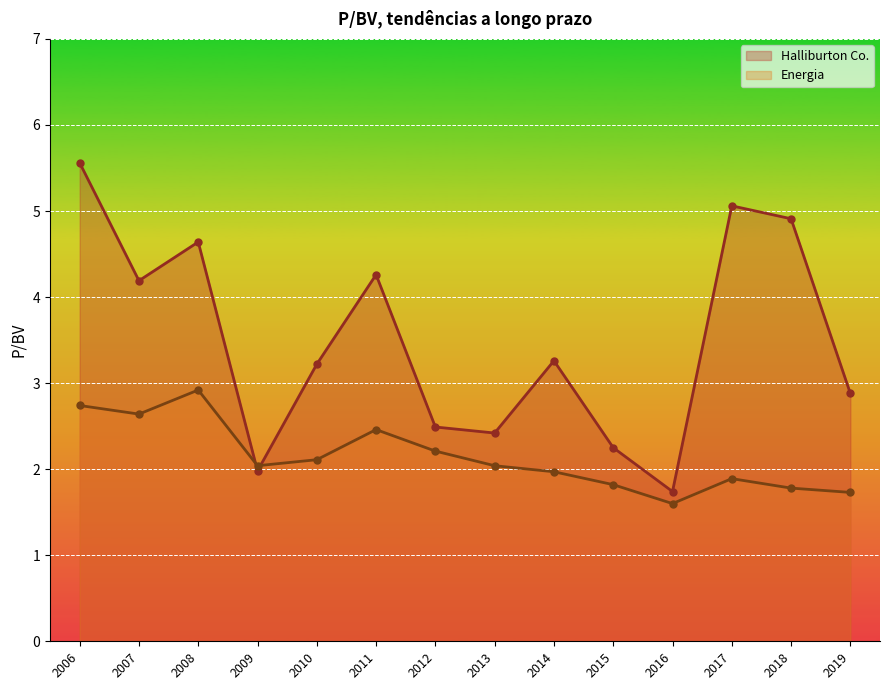

Reading left to right, what are all the values shown in this chart?

Halliburton Co.: 2019-02-13=2.9	2018-02-09=4.9	2017-02-07=5.1	2016-02-05=1.7	2015-02-24=2.2	2014-02-07=3.3	2013-02-11=2.4	2012-02-16=2.5	2011-02-17=4.3	2010-02-17=3.2	2009-02-18=2.0	2008-02-22=4.6	2007-02-28=4.2	2006-03-13=5.6
Energia: 2019-02-13=1.7	2018-02-09=1.8	2017-02-07=1.9	2016-02-05=1.6	2015-02-24=1.8	2014-02-07=2.0	2013-02-11=2.0	2012-02-16=2.2	2011-02-17=2.5	2010-02-17=2.1	2009-02-18=2.0	2008-02-22=2.9	2007-02-28=2.6	2006-03-13=2.7